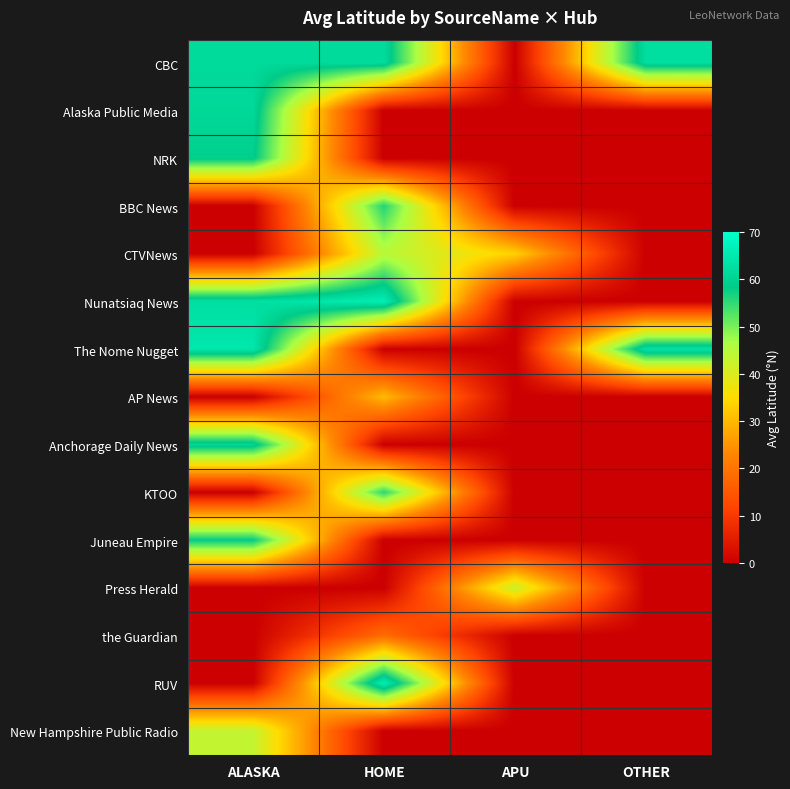

How many data points does each series have?

4